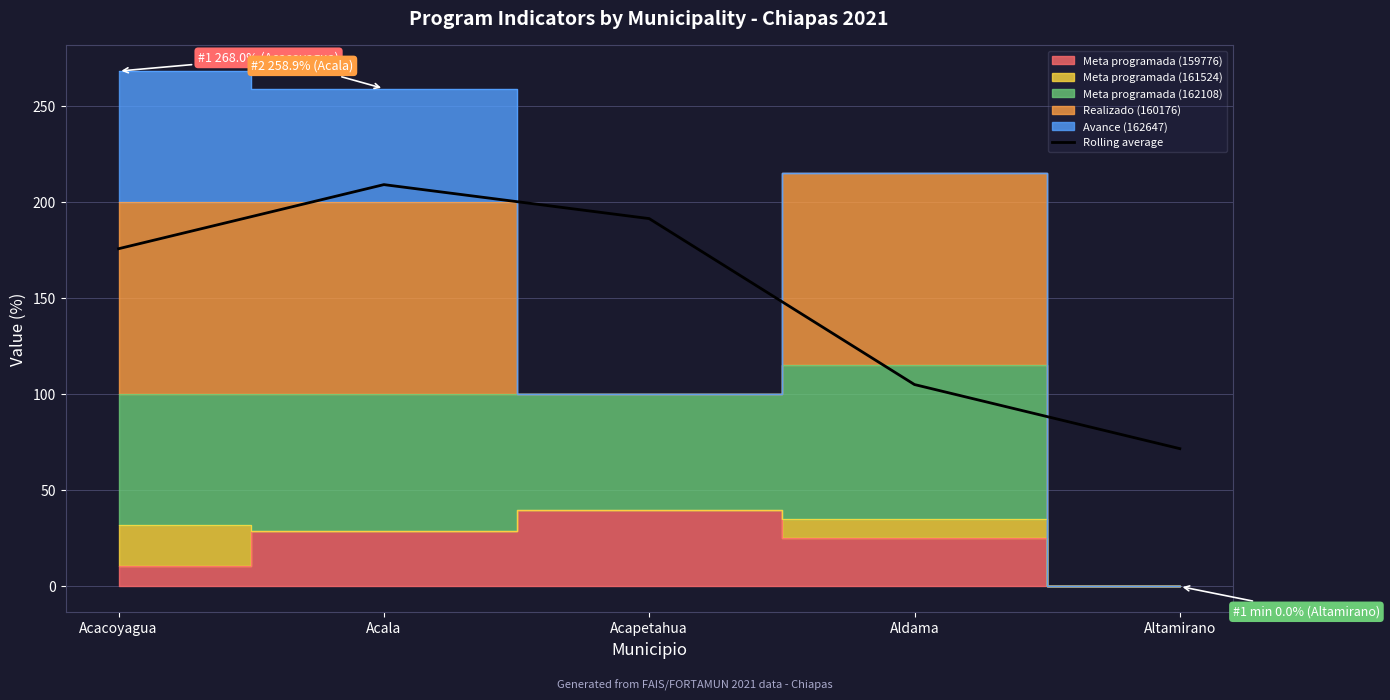

Which category has the lowest value in the Rolling average series?

Altamirano